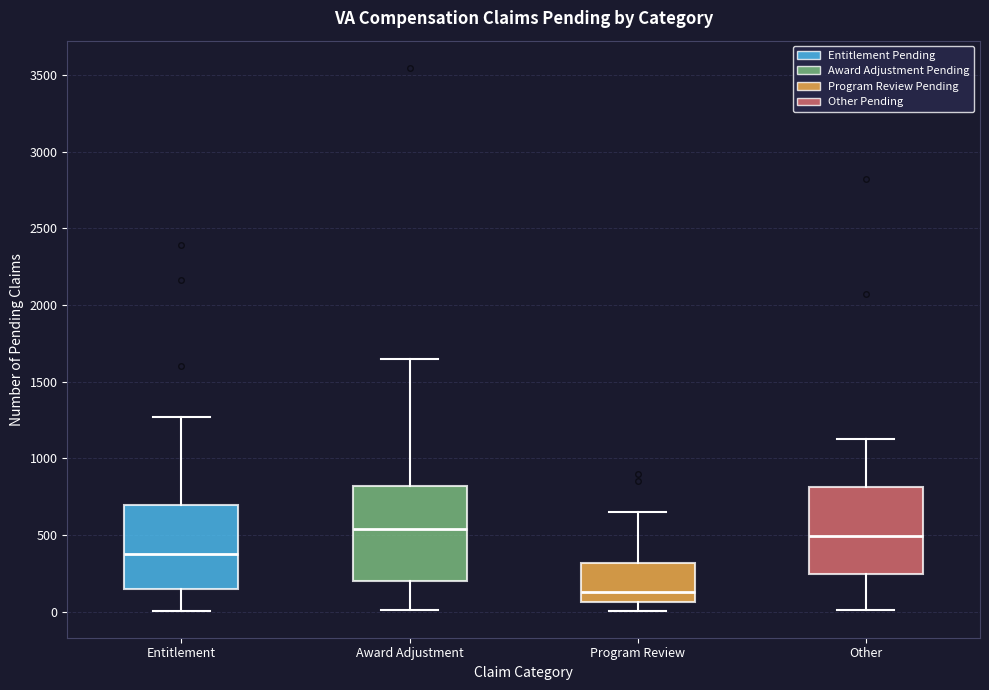

Where is the lower edge of the box for Other on the y-axis? The values are not printed on the chart, so give them approximately, as read against the axis.

250